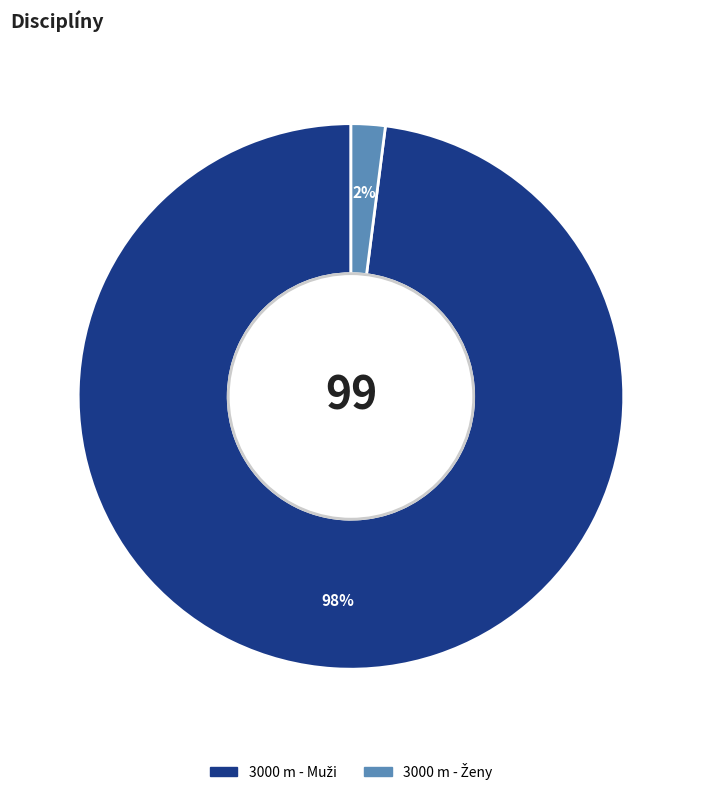

Is there a majority slice in this chart?

Yes